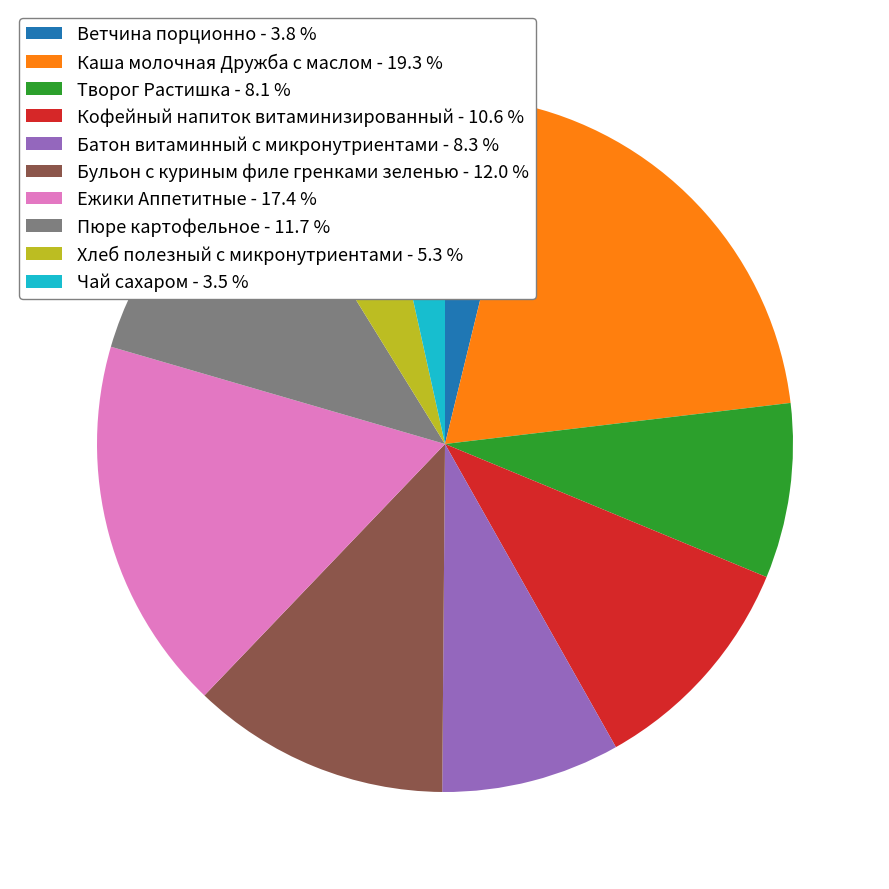

True or false: Пюре картофельное accounts for 12% of the total.

True